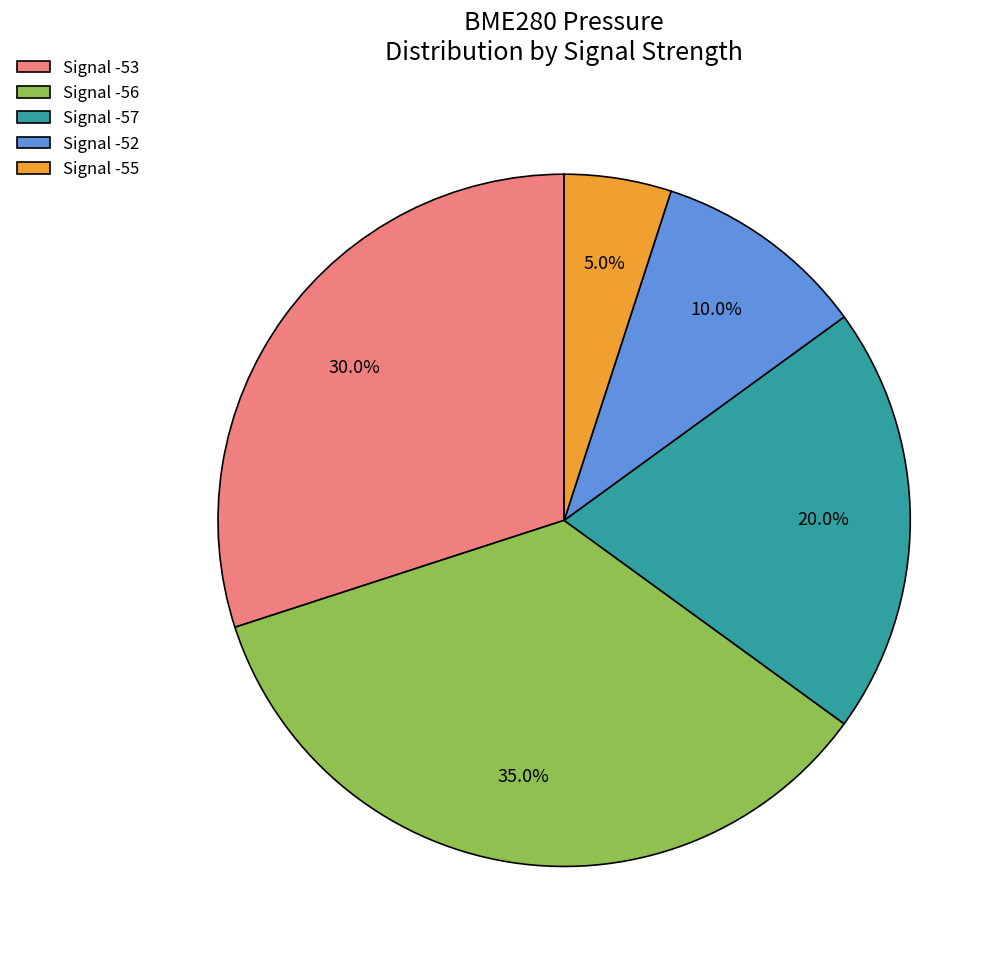

Is there any slice that represents more than half of the pie?

No